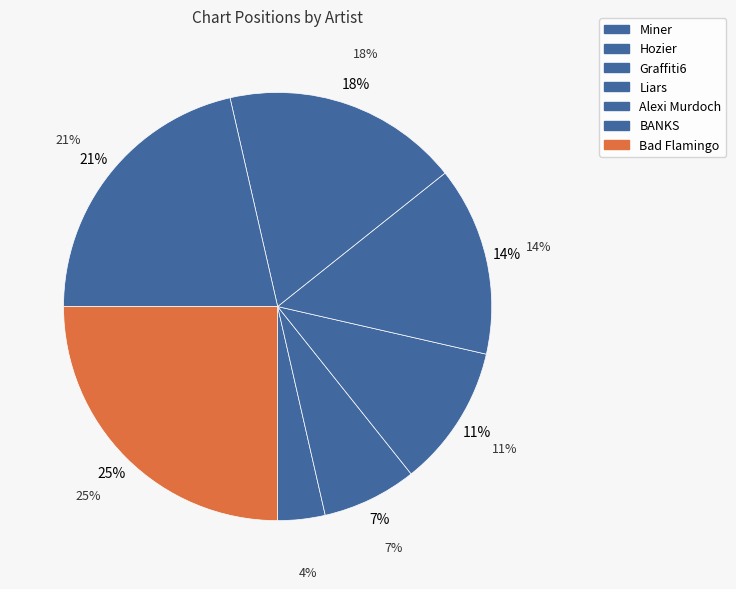

How many segments does this pie chart have?

7